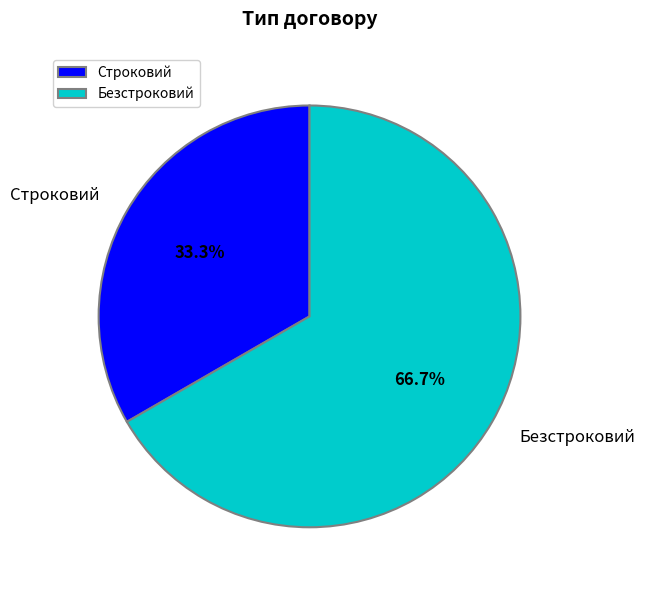

What portion of the pie excludes Строковий?

66.7%